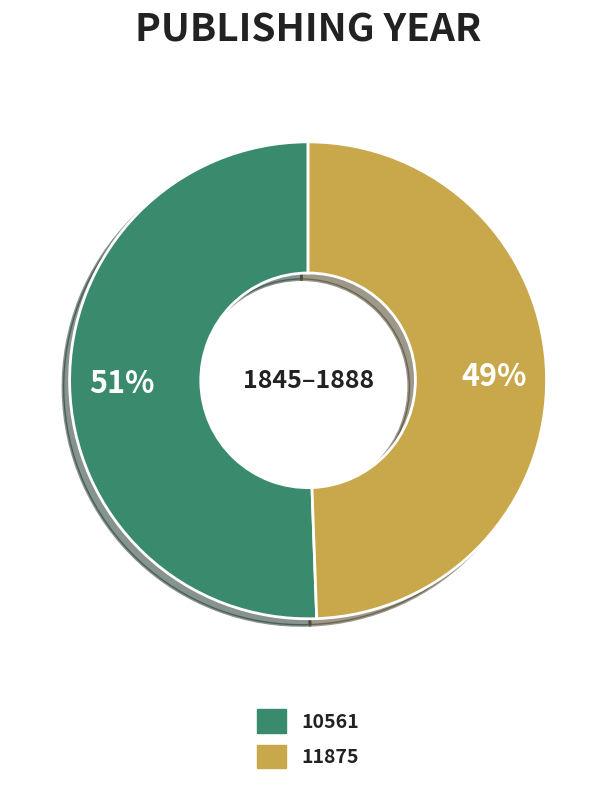

Count the number of slices in the pie.

2